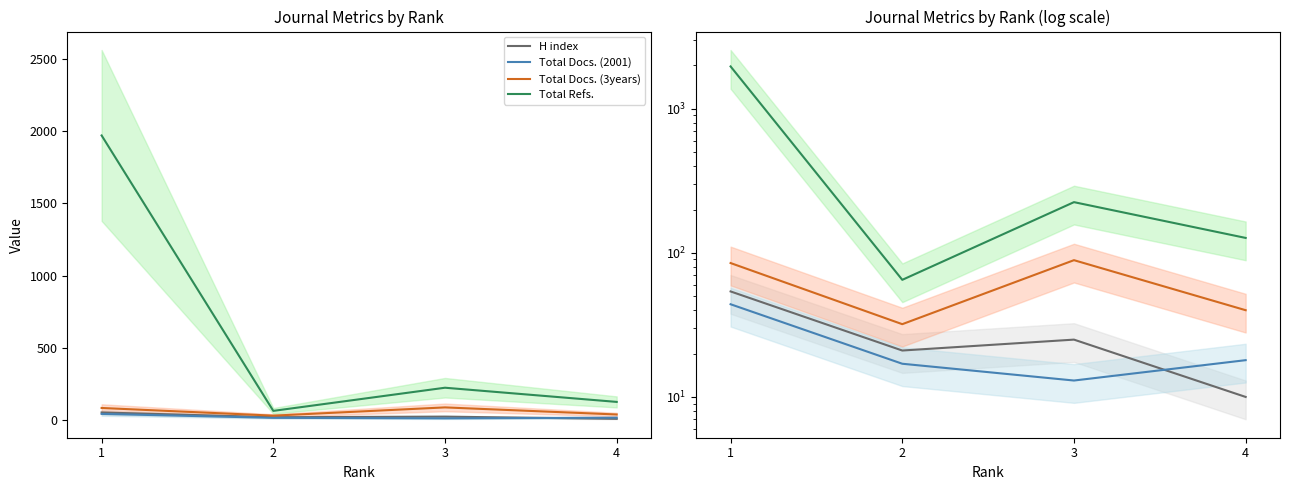

Between 1 and 3, which is larger?

1